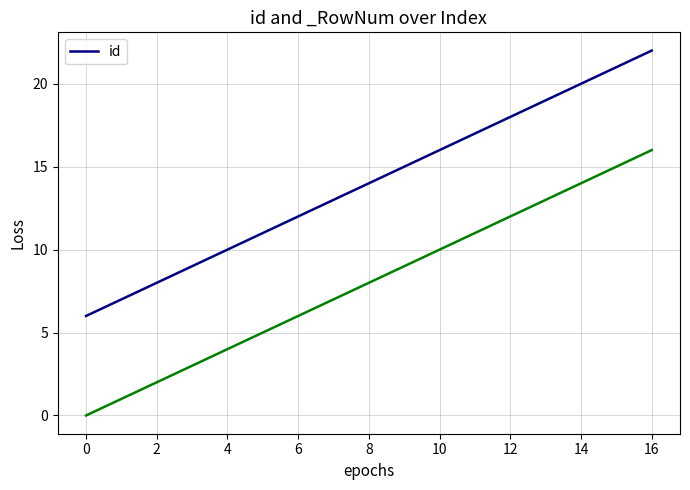

The id series shows 14 at 8. True or false?

True